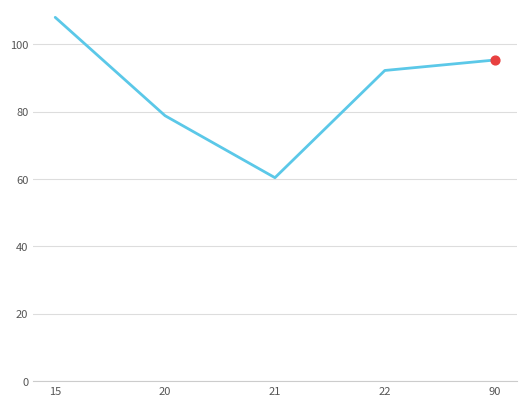

What is the change in value from 20 to 90?

+16.5